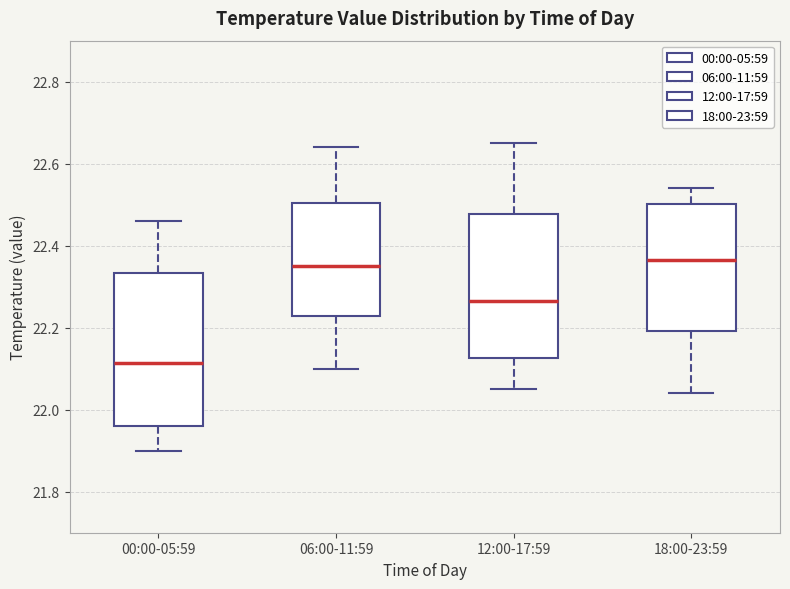

Reading left to right, transcribe this box plot: for each box, give where its median line is, the range the box spans, and where its two whiskers end, as read against the y-axis. The values are not printed on the chart, so give them approximately, as read against the axis.

00:00-05:59: median 22.12, box 21.96 to 22.34, whiskers 21.90 to 22.46
06:00-11:59: median 22.36, box 22.22 to 22.50, whiskers 22.10 to 22.64
12:00-17:59: median 22.26, box 22.12 to 22.48, whiskers 22.06 to 22.66
18:00-23:59: median 22.36, box 22.20 to 22.50, whiskers 22.04 to 22.54